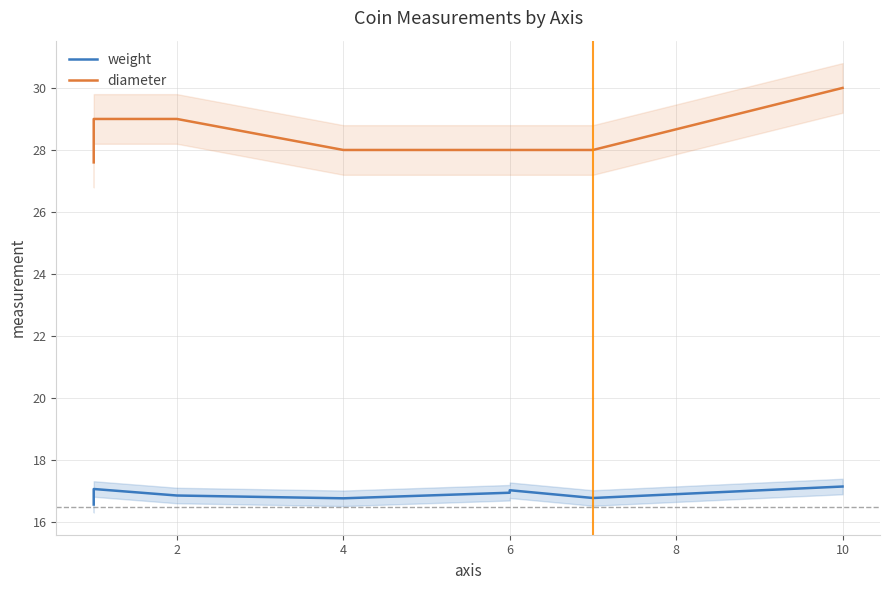

What is the label of the 7th point from the right?

2